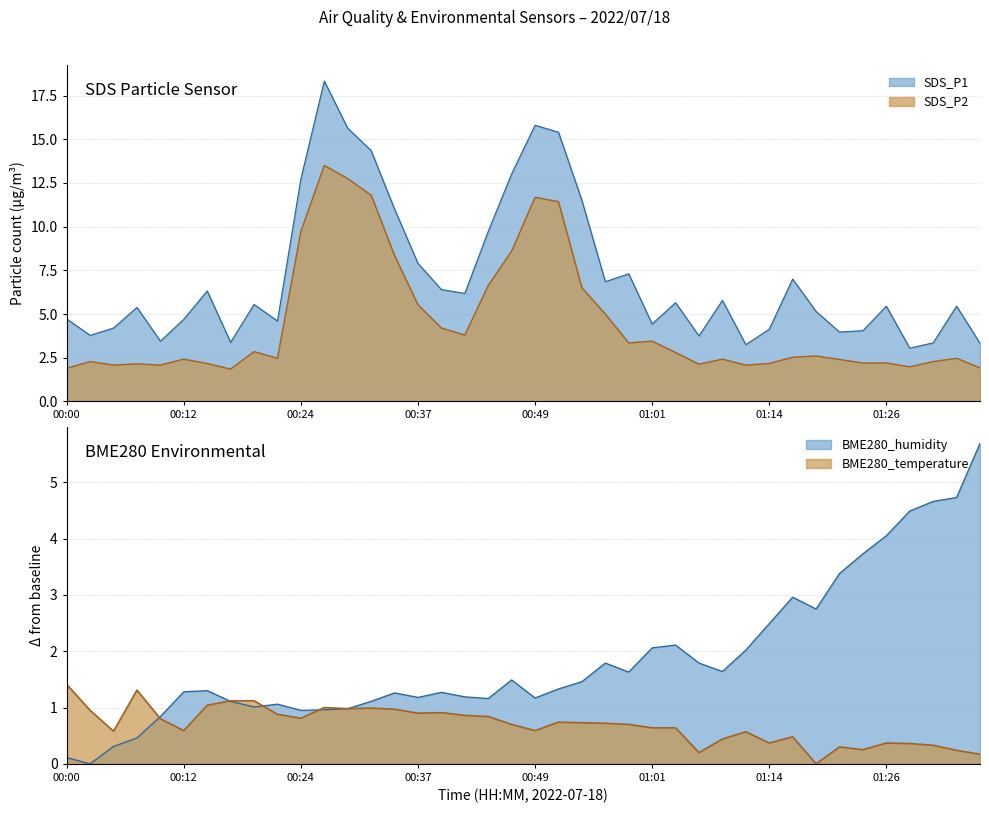

True or false: BME280_temperature and SDS_P1 intersect in this chart.

False